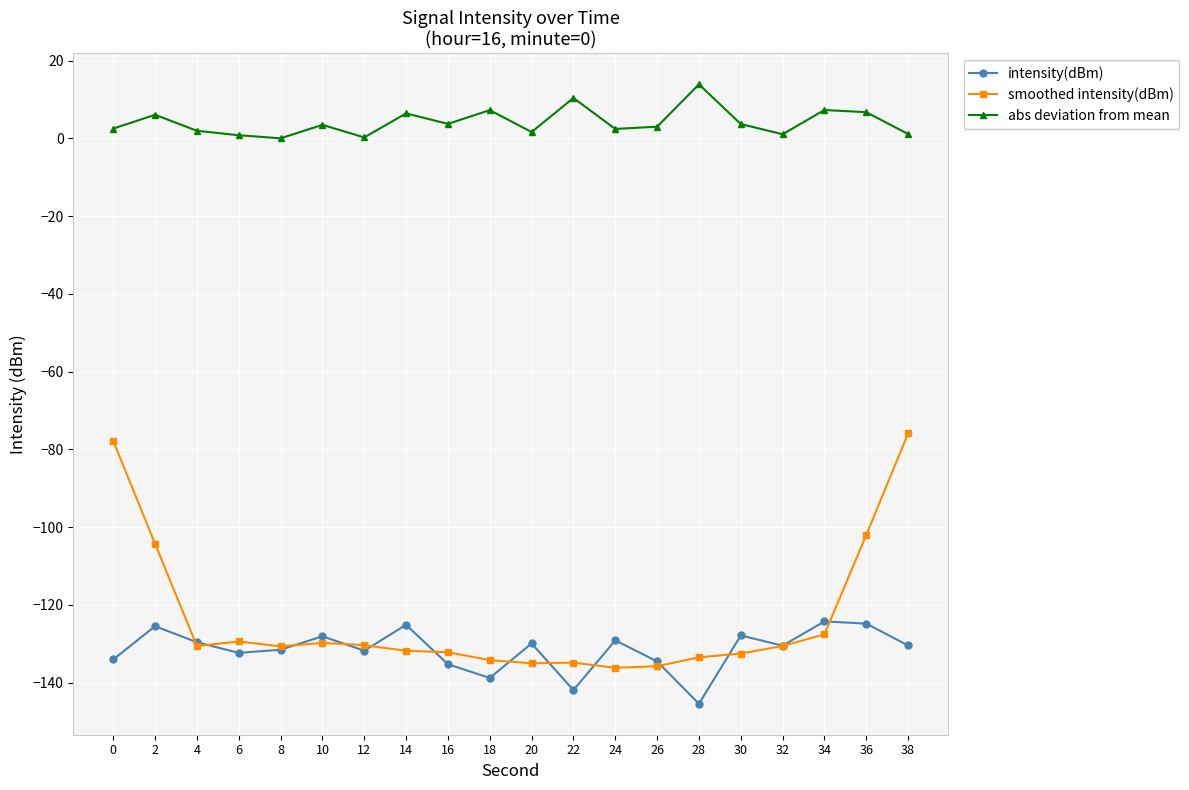

Is it true that intensity(dBm) equals -212.5 at 20?

False